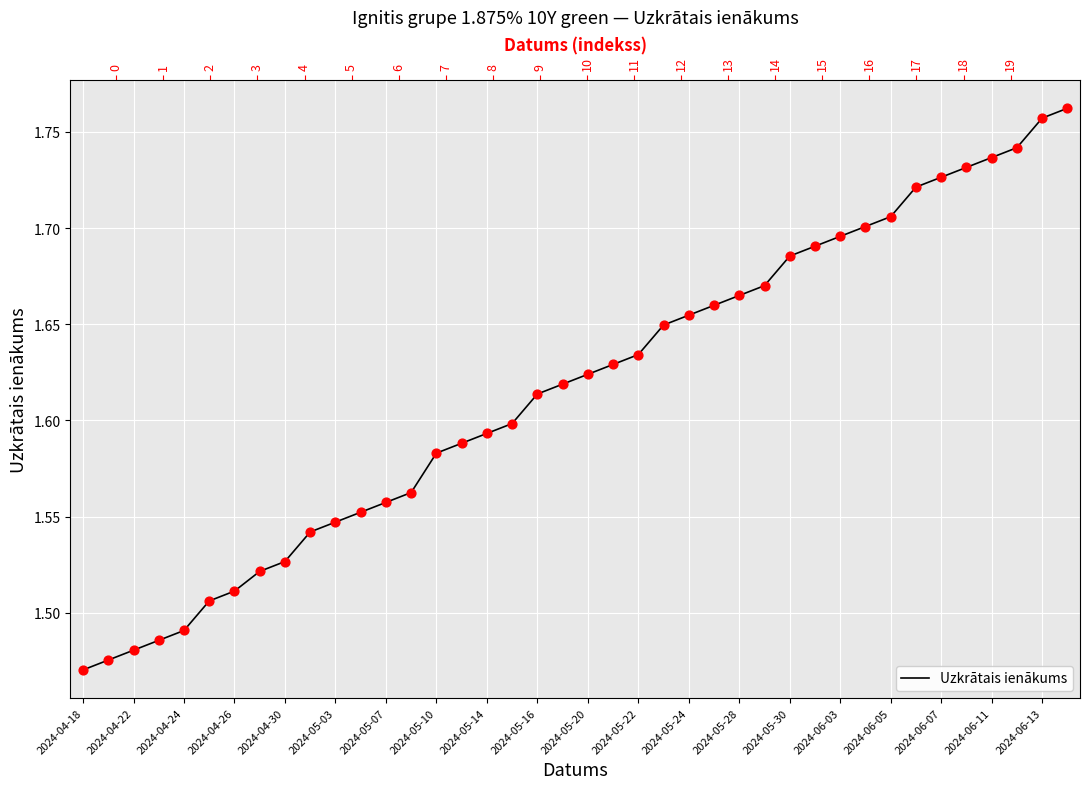

Approximately how many times larger is the value at 2024-04-18 compared to 2024-05-28?

0.9